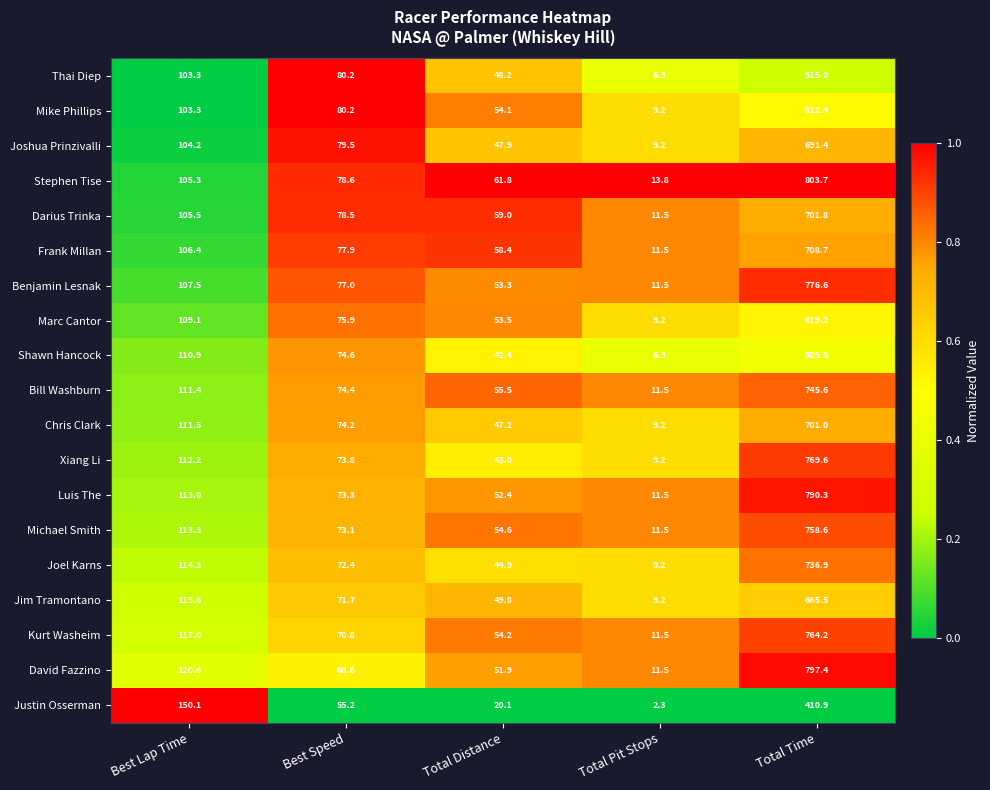

How many data points does each series have?

5